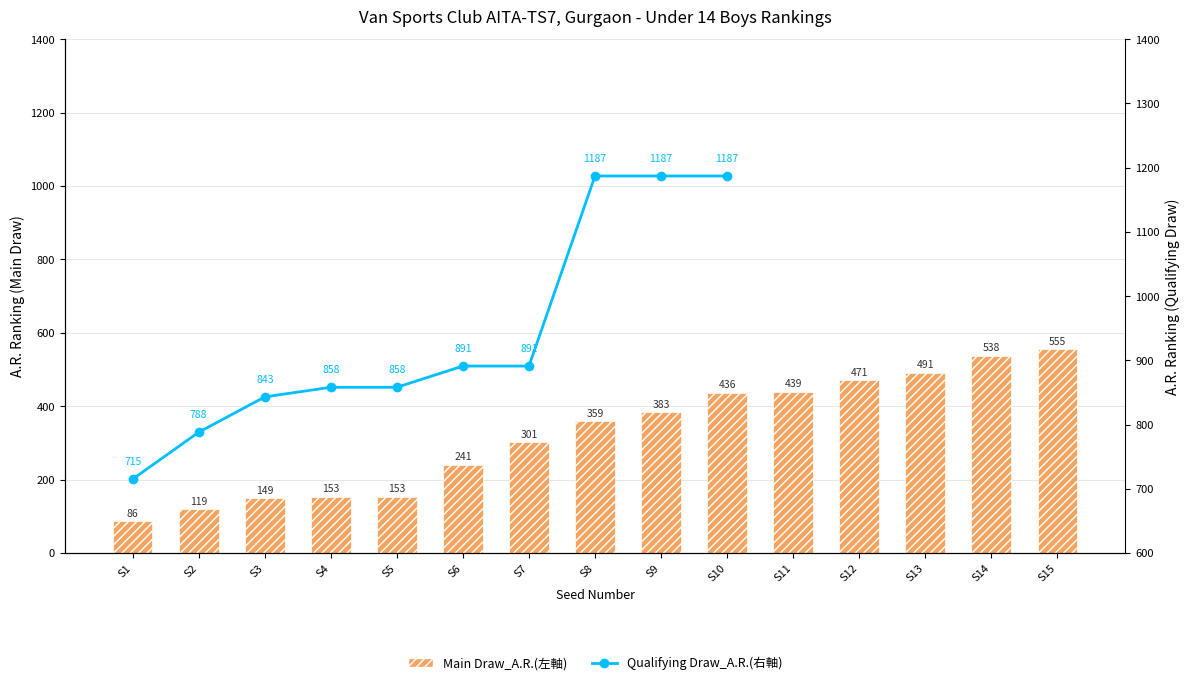

What is the difference between the maximum and minimum values?

469